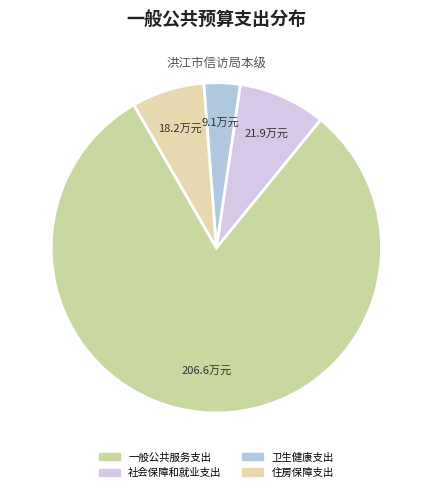

To the nearest percent, what is the average slice percentage?

25%